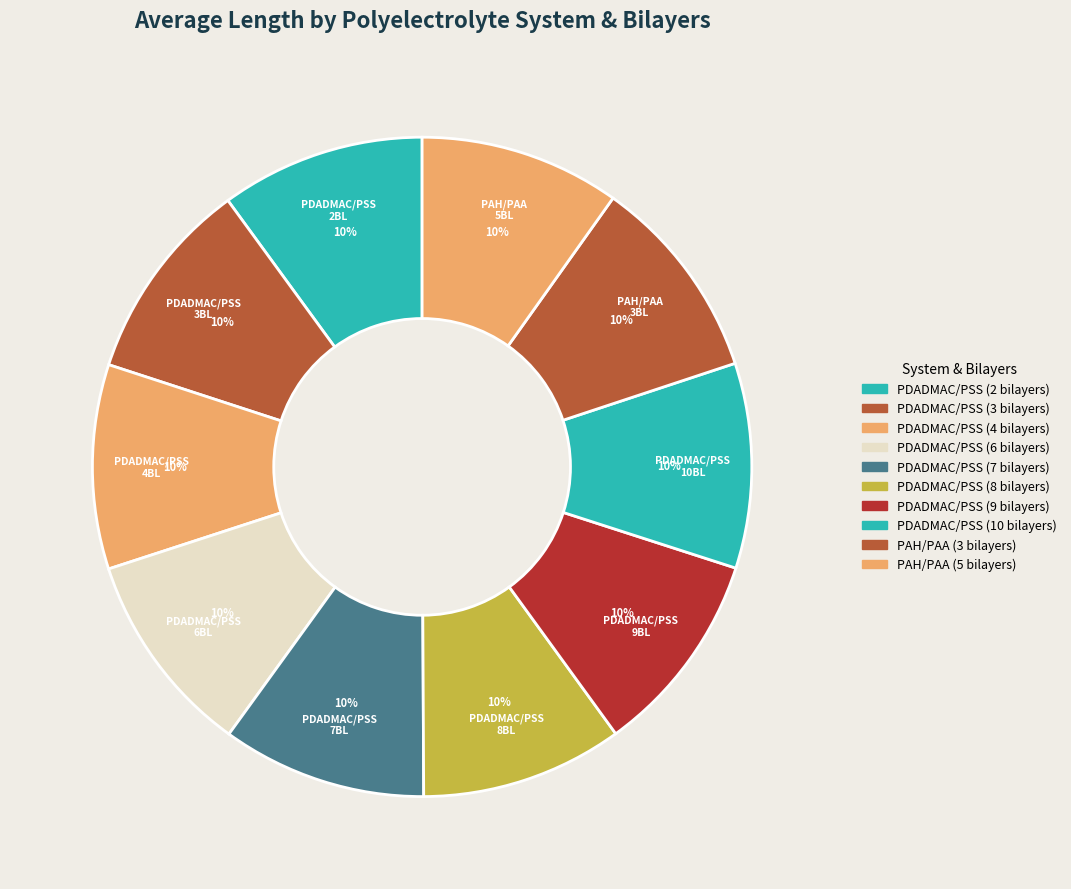

Is it true that PDADMAC/PSS (2 bilayers) is 18% of the pie?

False